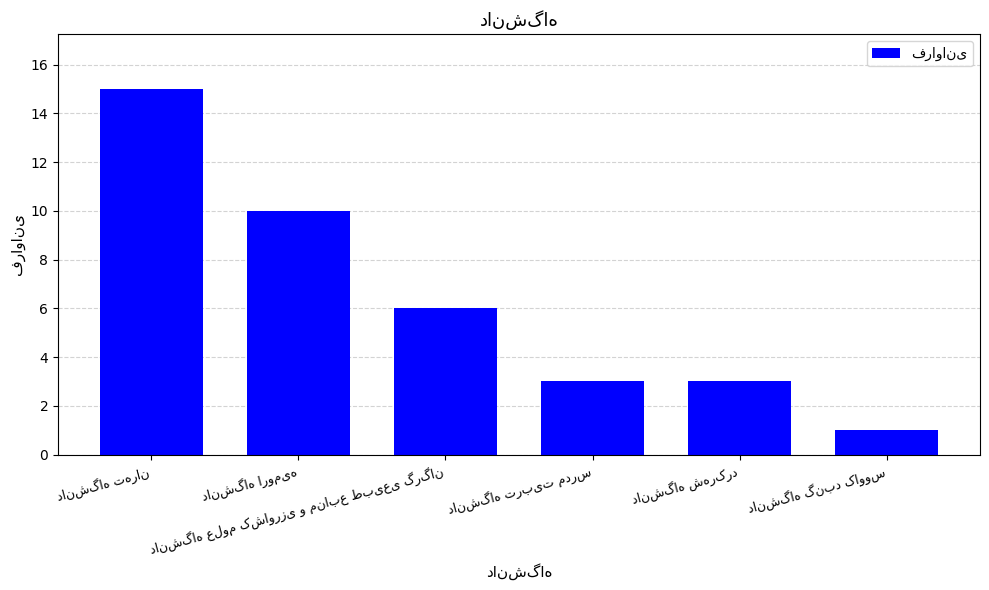

What is the value of the 6th bar from the left?

1